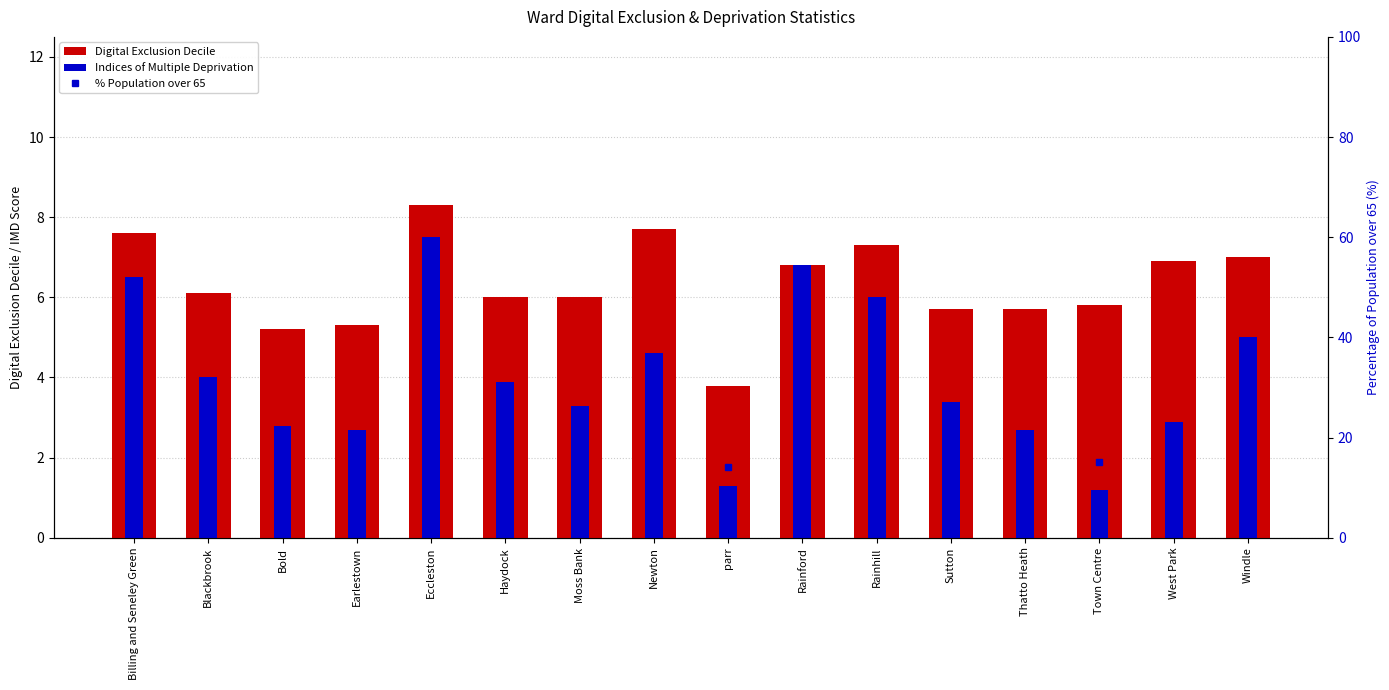

Which label corresponds to the smallest value in the chart?

Town Centre